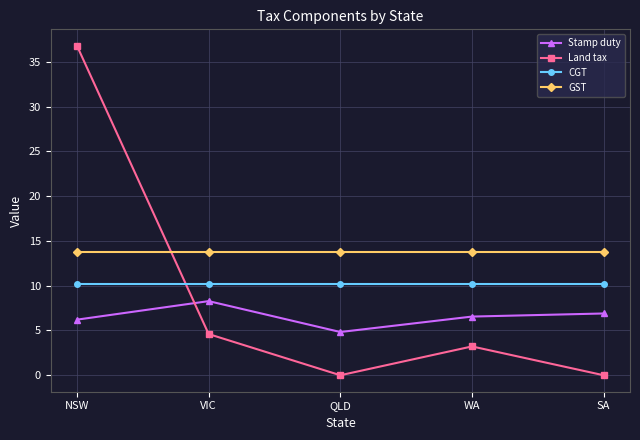

True or false: Stamp duty has more than 2 points higher than both neighbors.

False